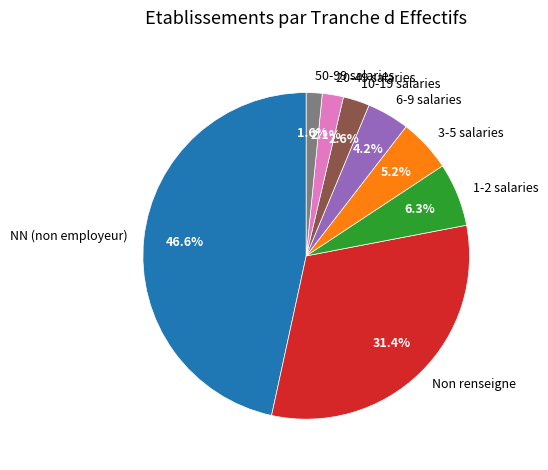

Is there a majority slice in this chart?

No